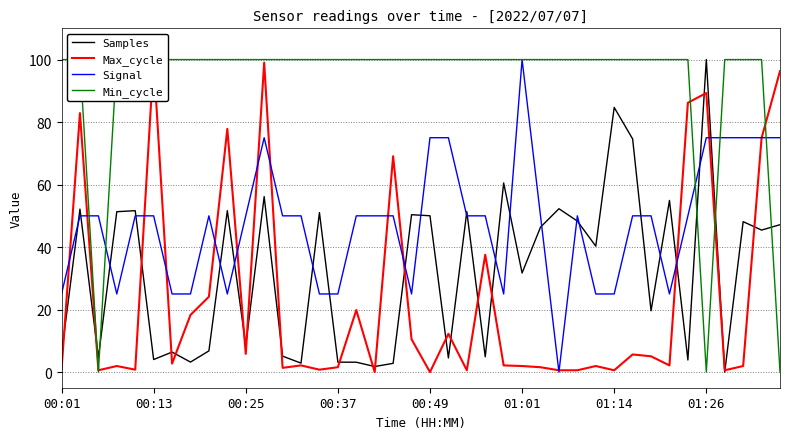

At which label does Signal reach its peak?

01:01